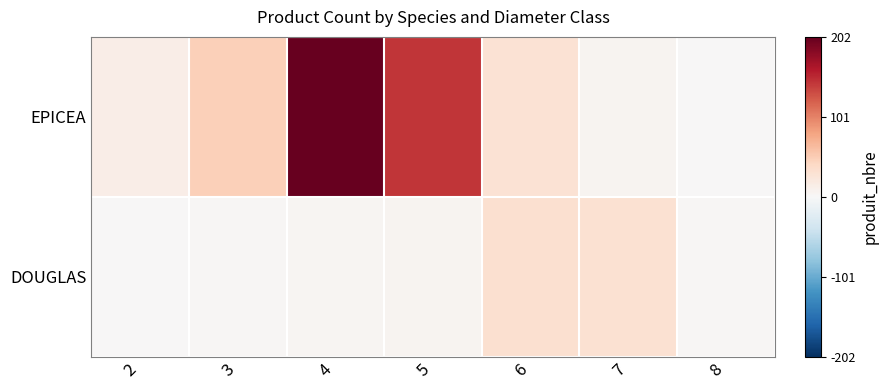

Which series has the widest spread of values?

EPICEA